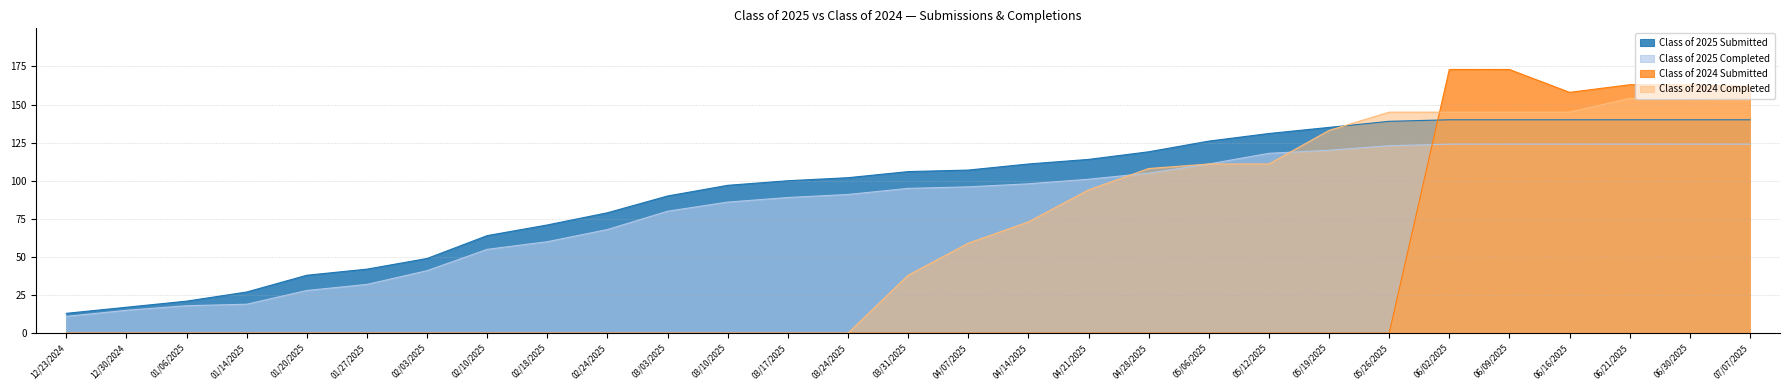

At which category does Class of 2024 Submitted reach its first local valley?

06/16/2025